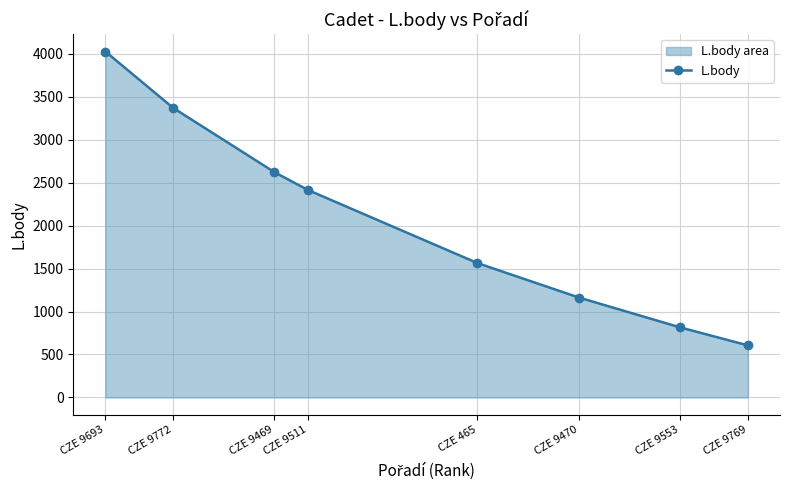

What is the label of the 7th point from the left?

CZE 9553